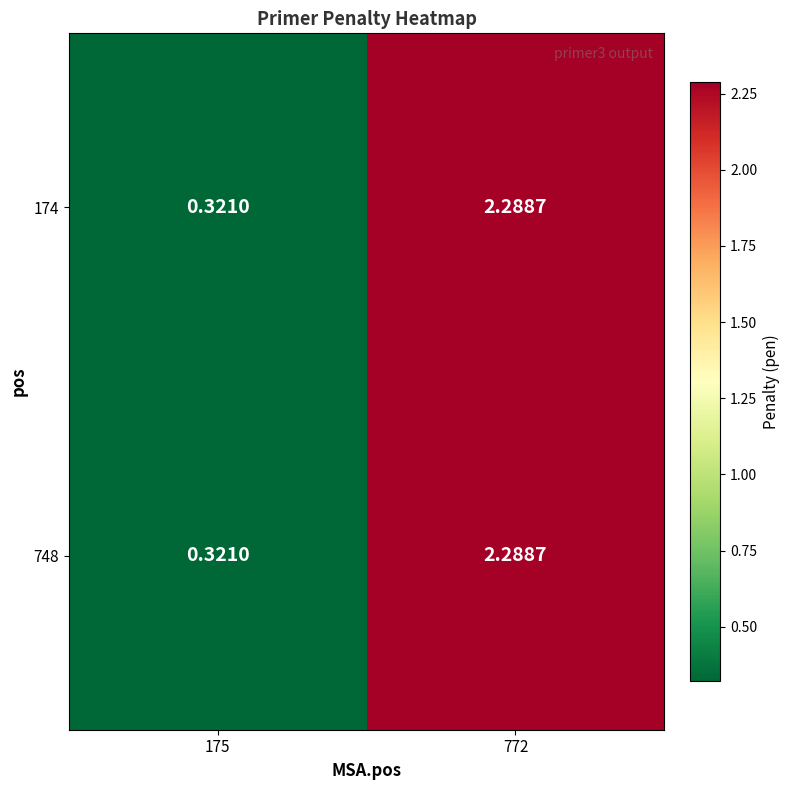

Reading right to left, what are all the values shown in this chart?

174: 772=2.3	175=0.3
748: 772=2.3	175=0.3